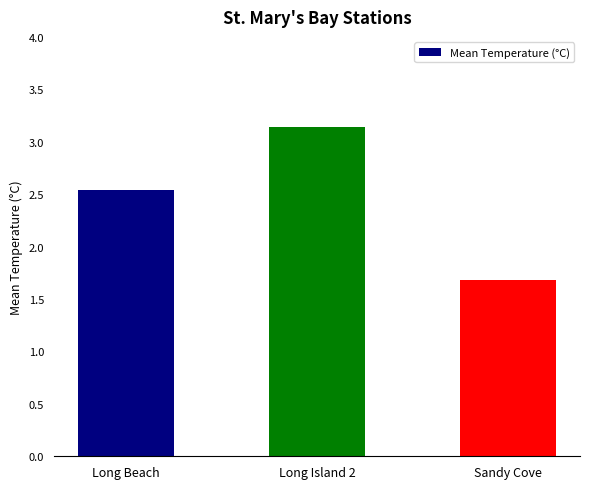

Read the value at Sandy Cove.

1.7